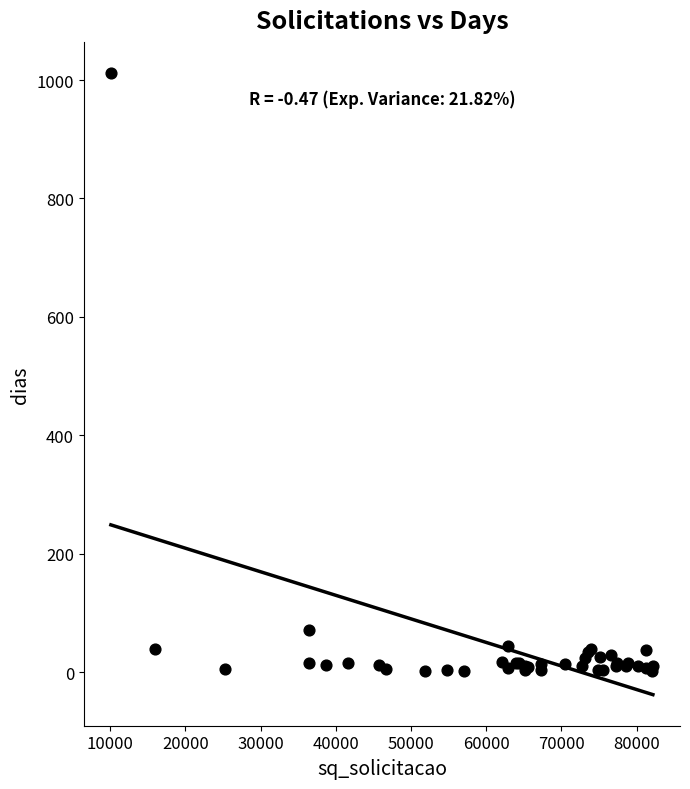

What Y value in the scatter plot is closest to 507?

71